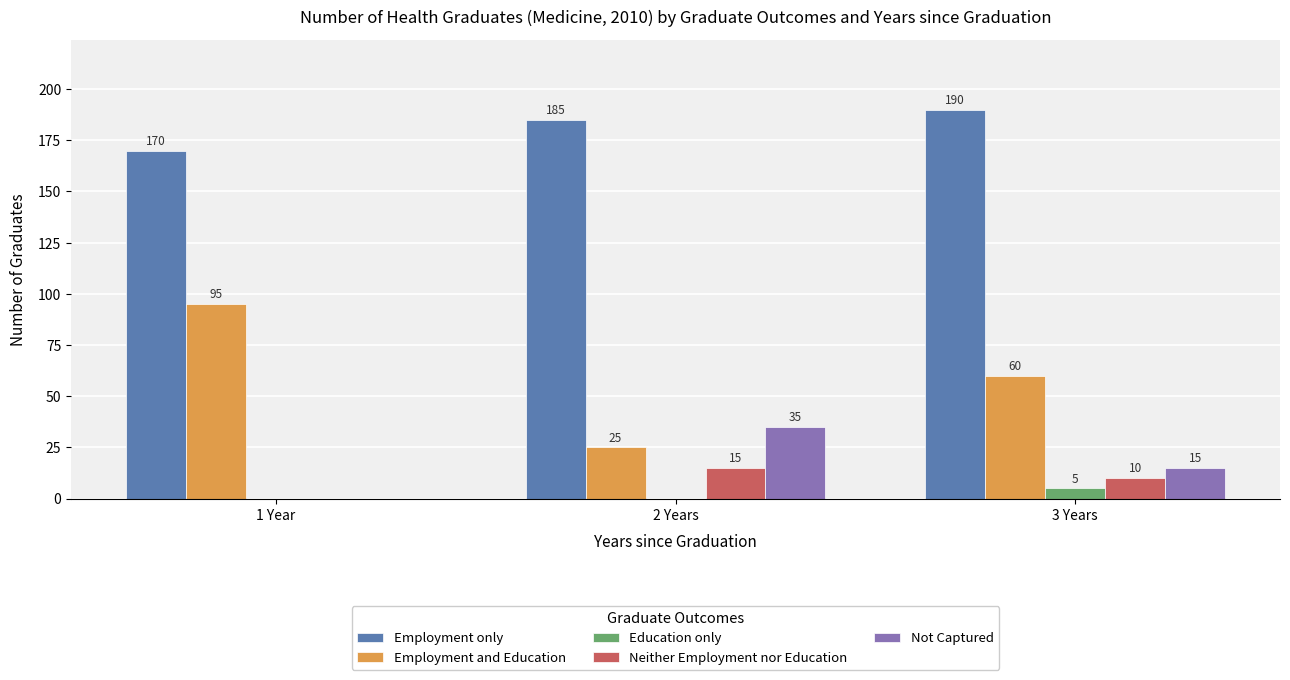

What is the difference between the Neither Employment nor Education values at 1 Year and 3 Years?

10